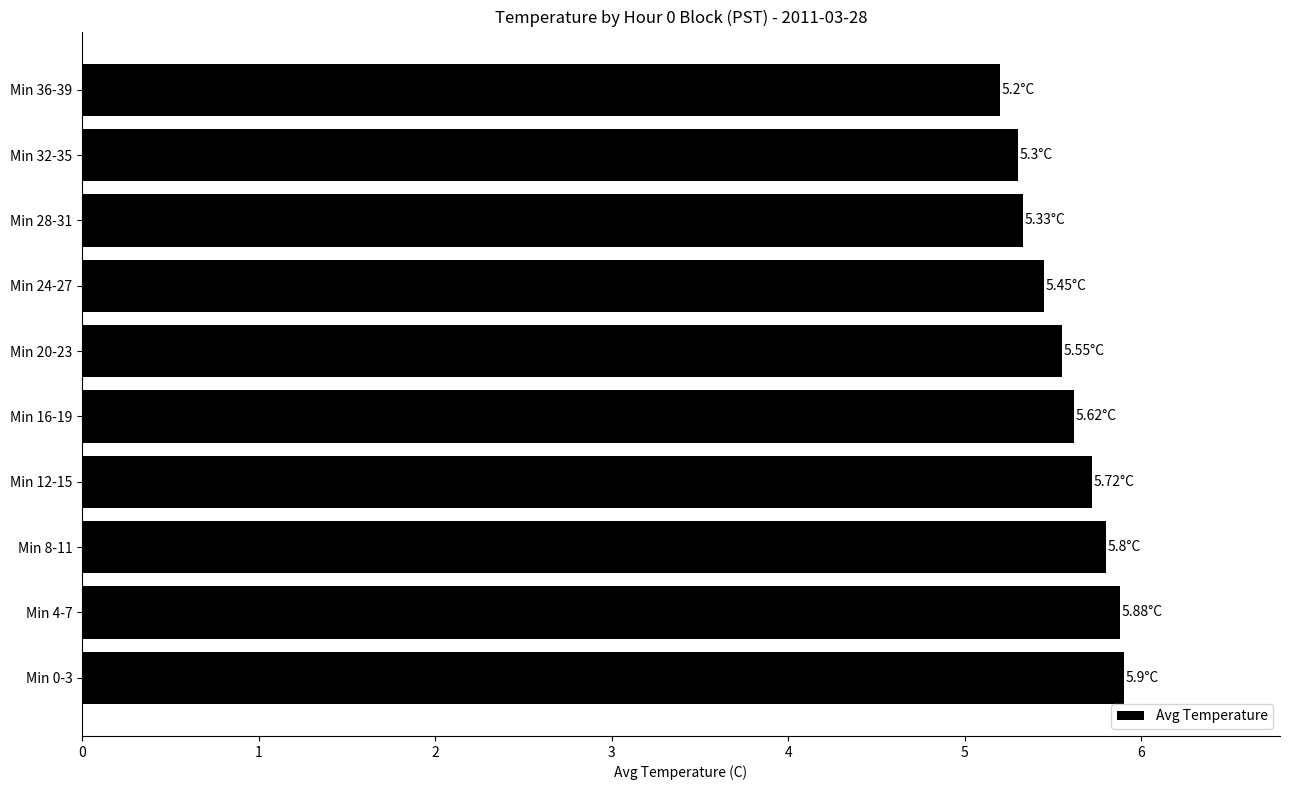

At which label is the value closest to 5?

Min 36-39